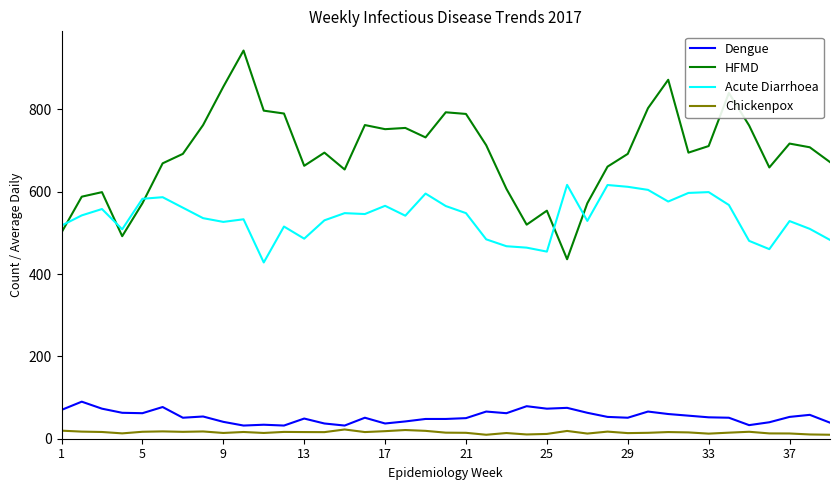

True or false: Acute Diarrhoea and HFMD cross at least once.

True